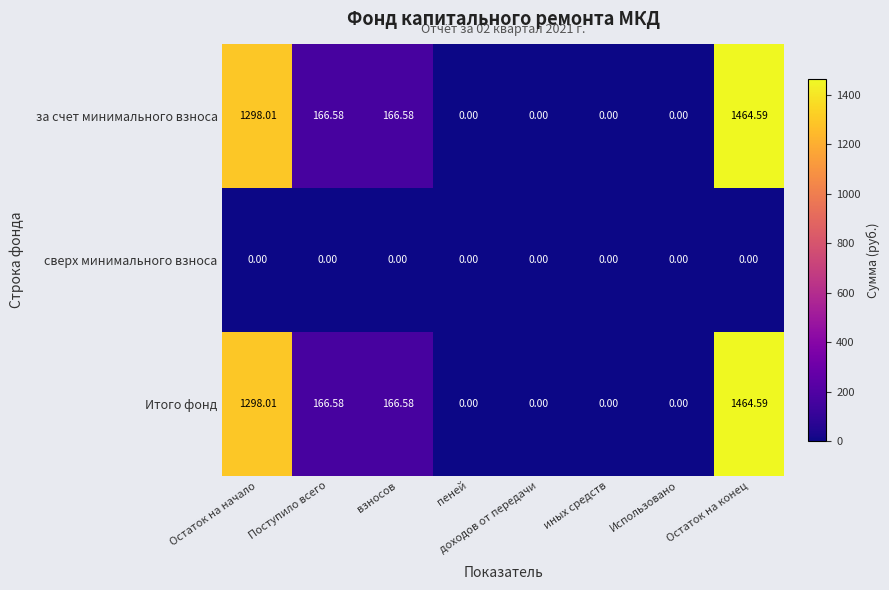

Which category has the highest value across all series?

Остаток на конец